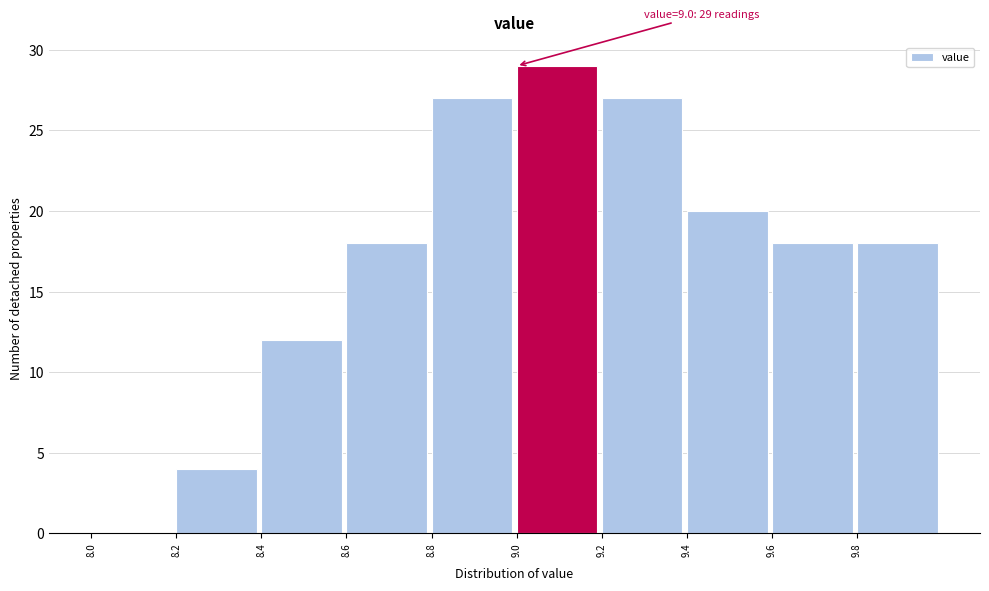

Over which range of the x-axis is the bar tallest?

9.0 to 9.2